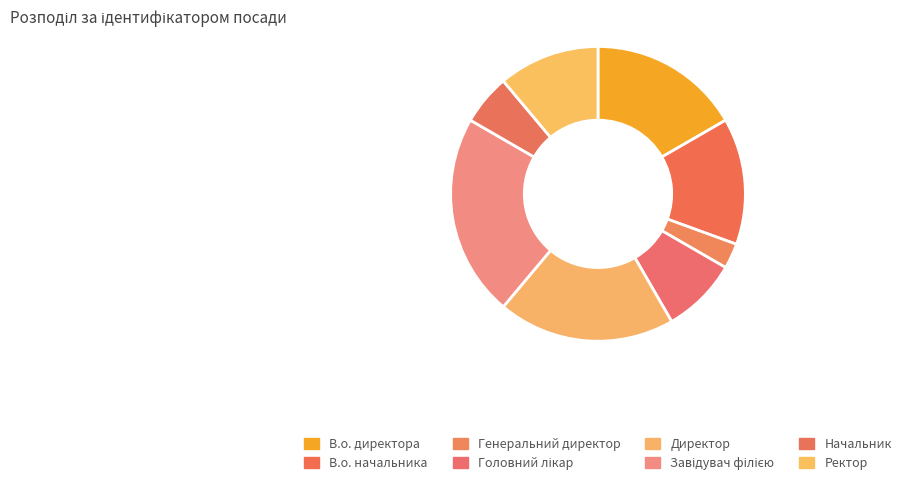

Which category has the biggest portion of the pie?

Завідувач філією